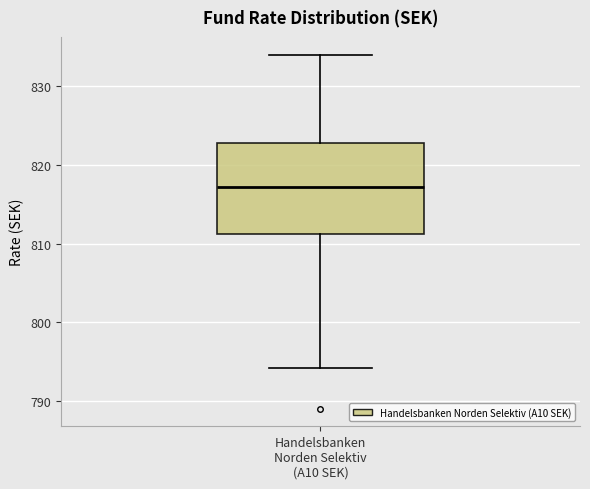

Read this box plot against the y-axis: the position of the median line, the range covered by the box, and the ends of both whiskers. The values are not printed on the chart, so give them approximately, as read against the axis.

median 817, box 811 to 823, whiskers 794 to 834